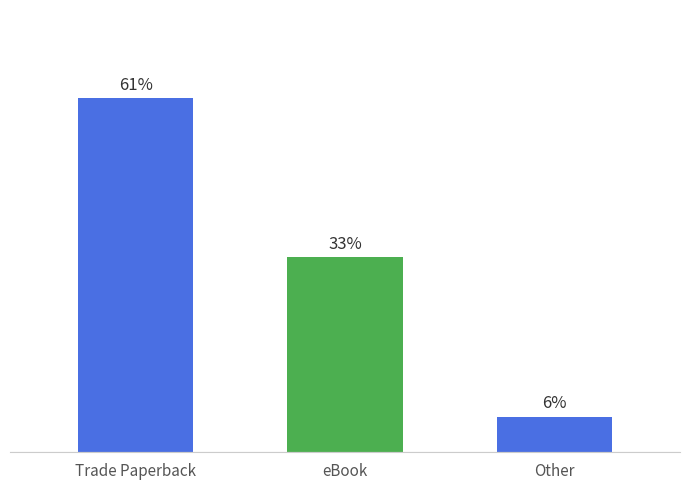

Where is the data nearest to the value 33?

eBook